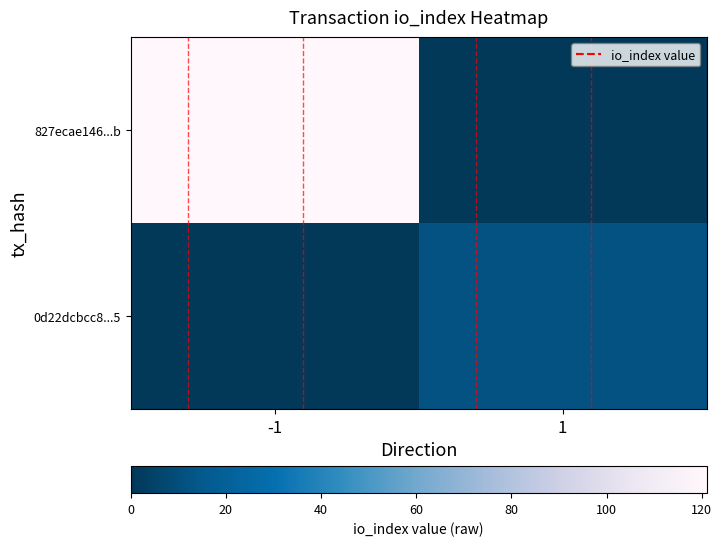

At which category is the sum across all series the highest?

-1